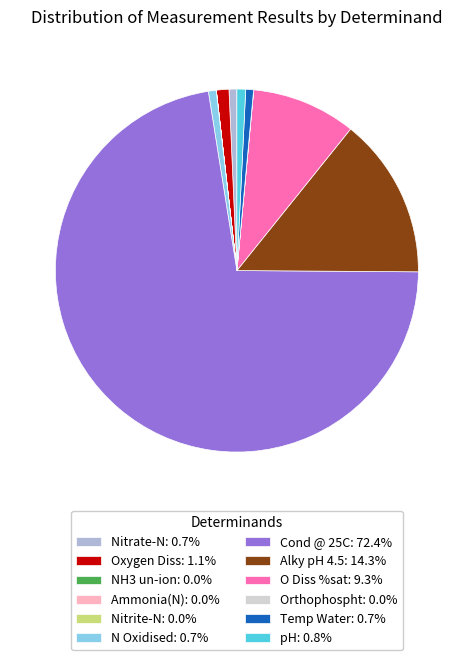

What is the ratio of the value at Oxygen Diss: 1.1% to the value at Nitrate-N: 0.7%?

1.6